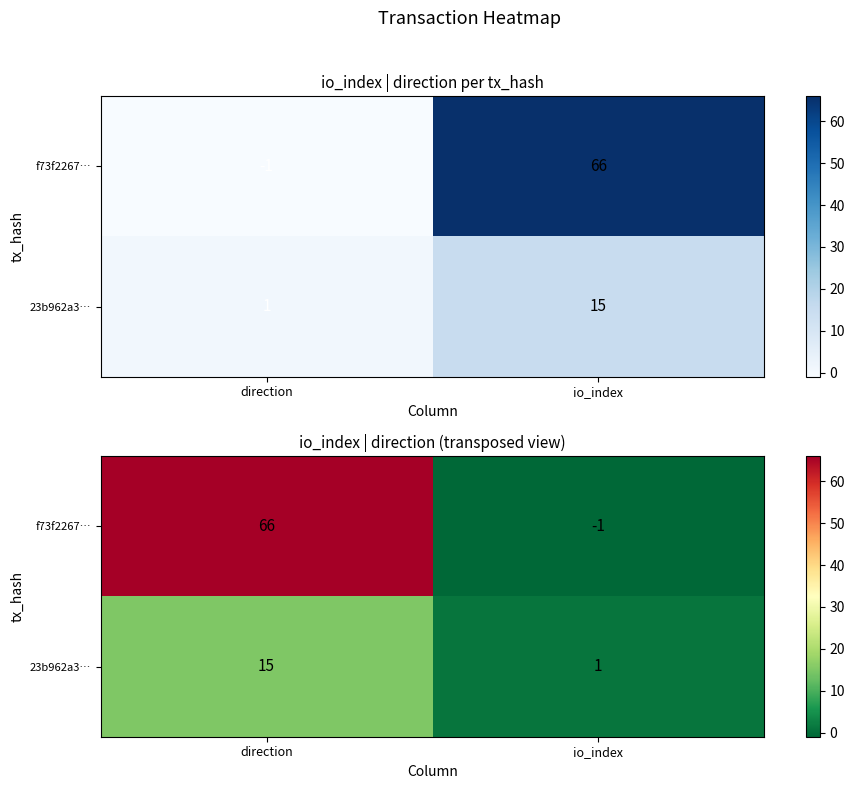

True or false: 23b962a3… has a value of 5 at direction.

False